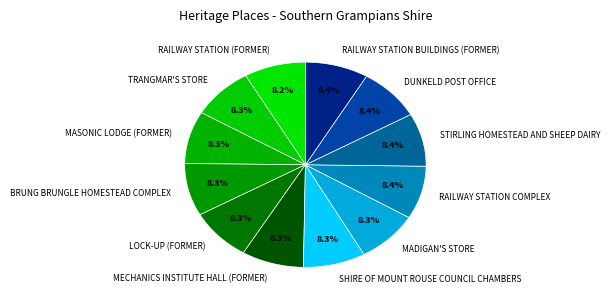

To the nearest percent, what is the combined percentage of BRUNG BRUNGLE HOMESTEAD COMPLEX and MECHANICS INSTITUTE HALL (FORMER)?

17%